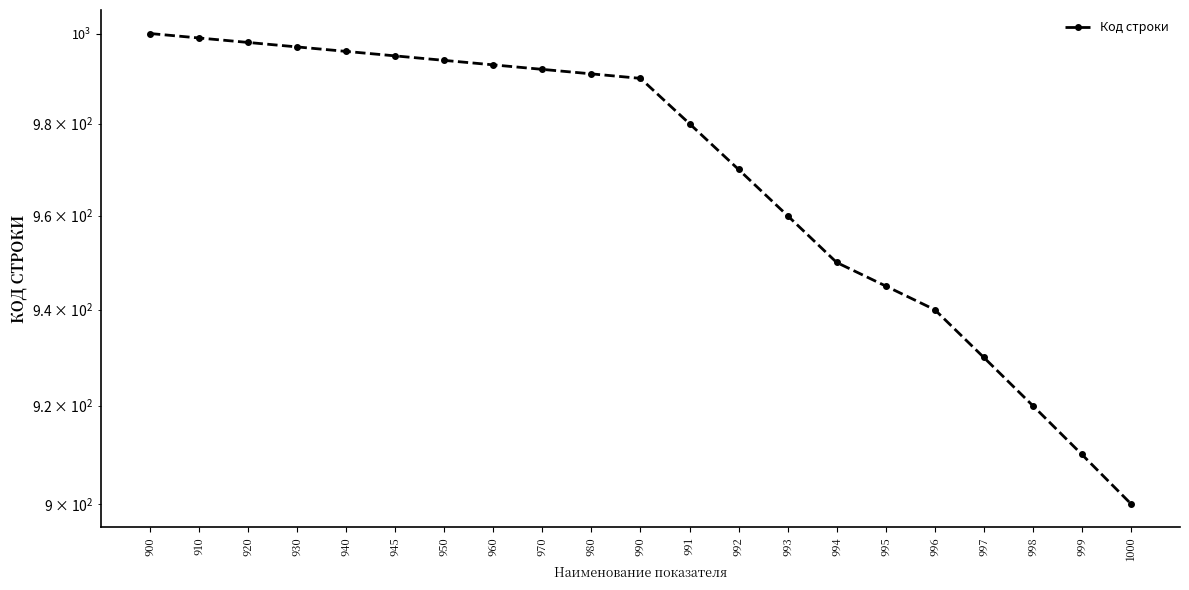

How many lines are shown in the chart?

1